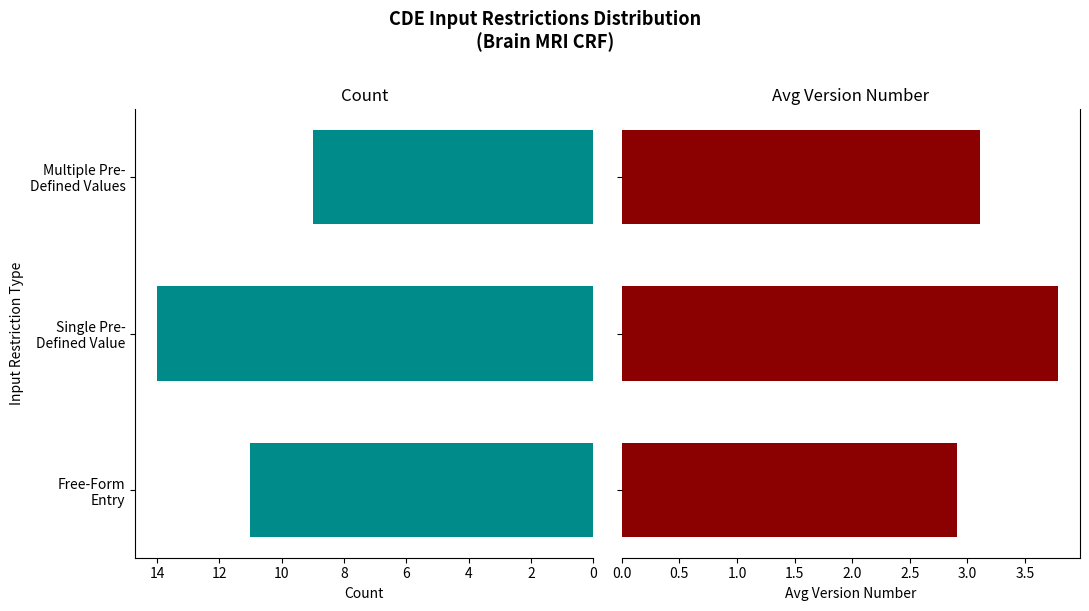

What is the value of the Avg Version bar at the 2nd from the left?

3.8